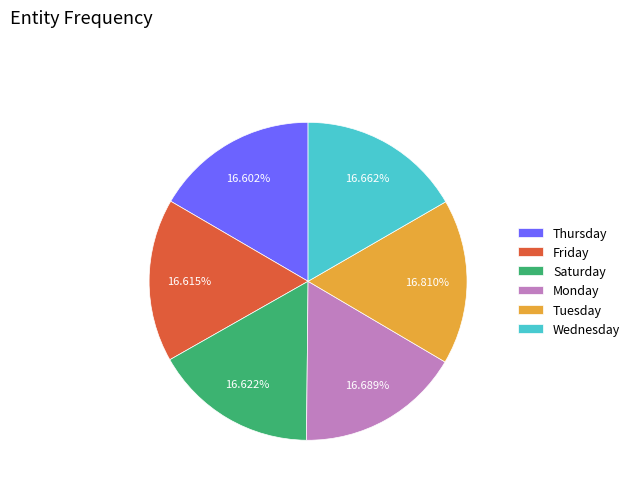

What is the ratio of the value at Wednesday to the value at Tuesday?

1.0